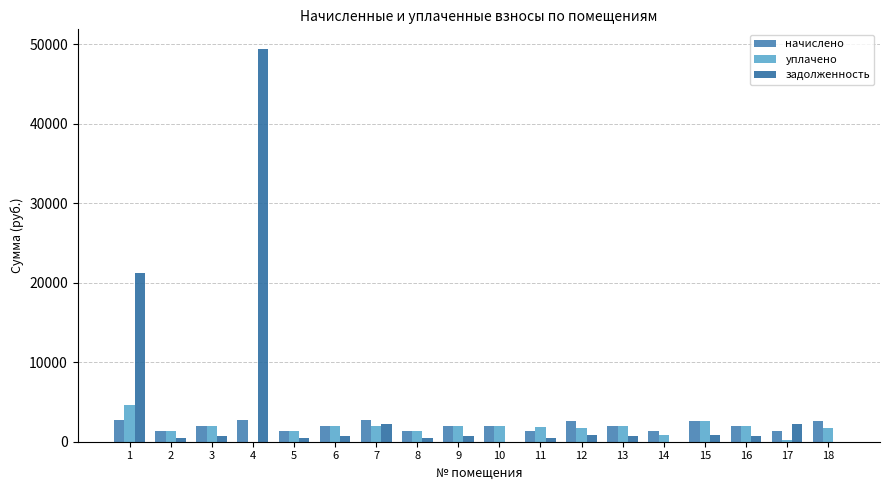

What are all the series names shown in the legend?

начислено, уплачено, задолженность